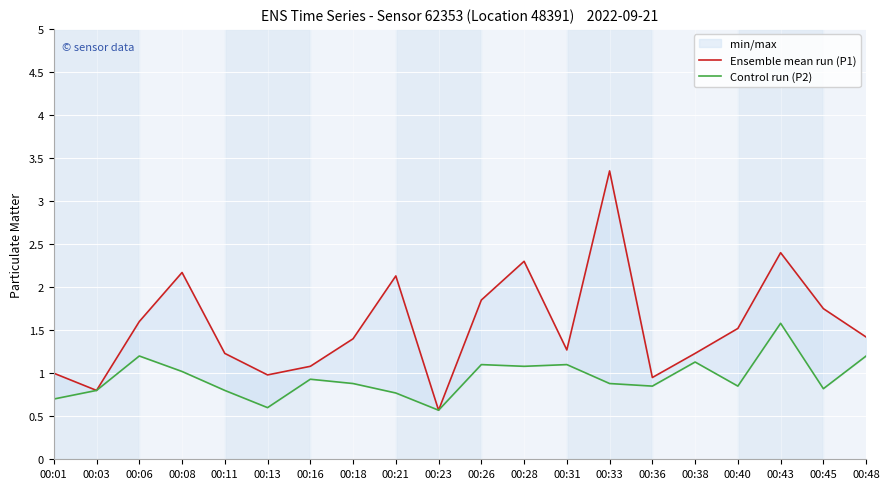

What is the value of the Ensemble mean run (P1) point at the 19th from the left?

1.8